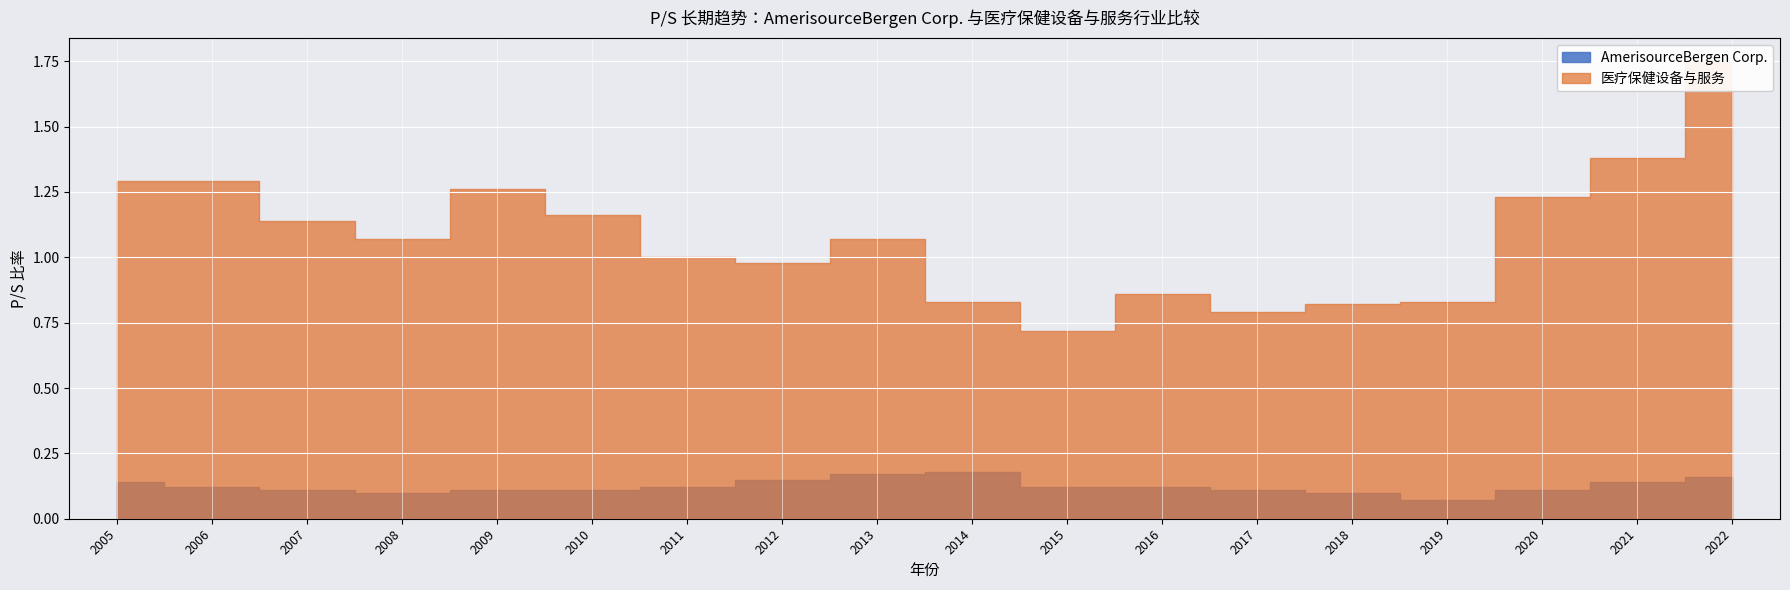

How many interior local valleys does the AmerisourceBergen Corp. series have?

2